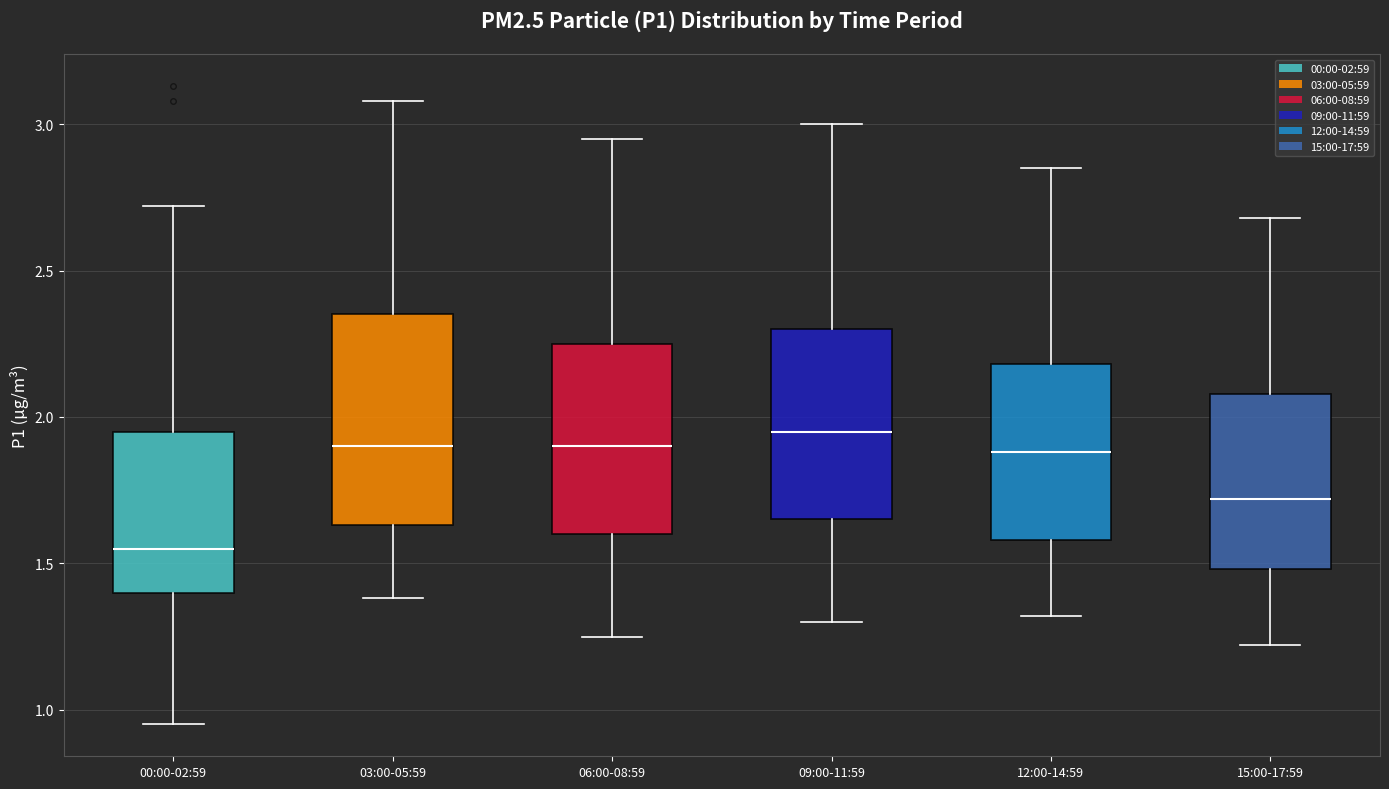

Reading left to right, transcribe this box plot: for each box, give where its median line is, the range the box spans, and where its two whiskers end, as read against the y-axis. The values are not printed on the chart, so give them approximately, as read against the axis.

00:00-02:59: median 1.55, box 1.40 to 1.95, whiskers 0.95 to 2.70
03:00-05:59: median 1.90, box 1.65 to 2.35, whiskers 1.40 to 3.10
06:00-08:59: median 1.90, box 1.60 to 2.25, whiskers 1.25 to 2.95
09:00-11:59: median 1.95, box 1.65 to 2.30, whiskers 1.30 to 3.00
12:00-14:59: median 1.90, box 1.60 to 2.20, whiskers 1.30 to 2.85
15:00-17:59: median 1.70, box 1.50 to 2.10, whiskers 1.20 to 2.70